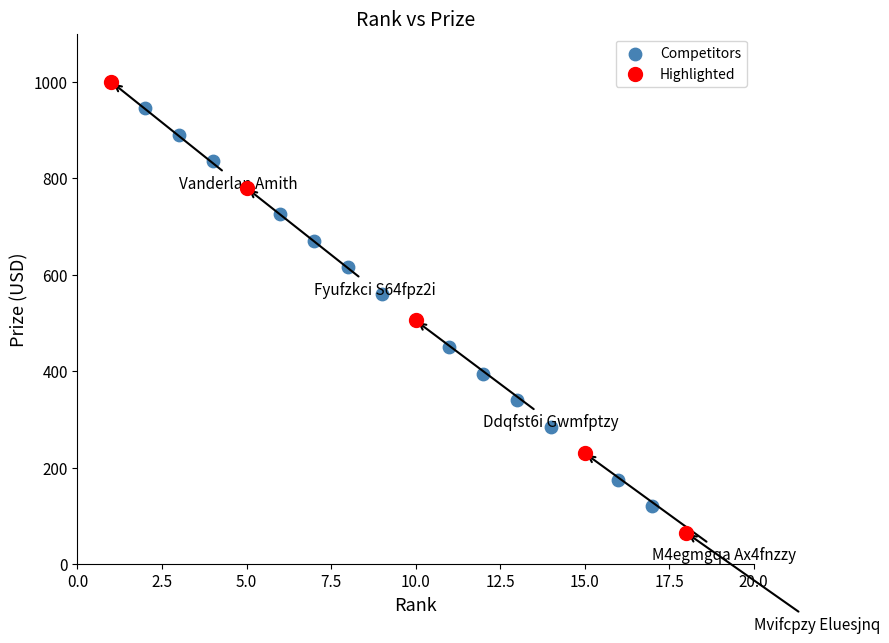

Which series reaches the maximum Y coordinate?

Highlighted